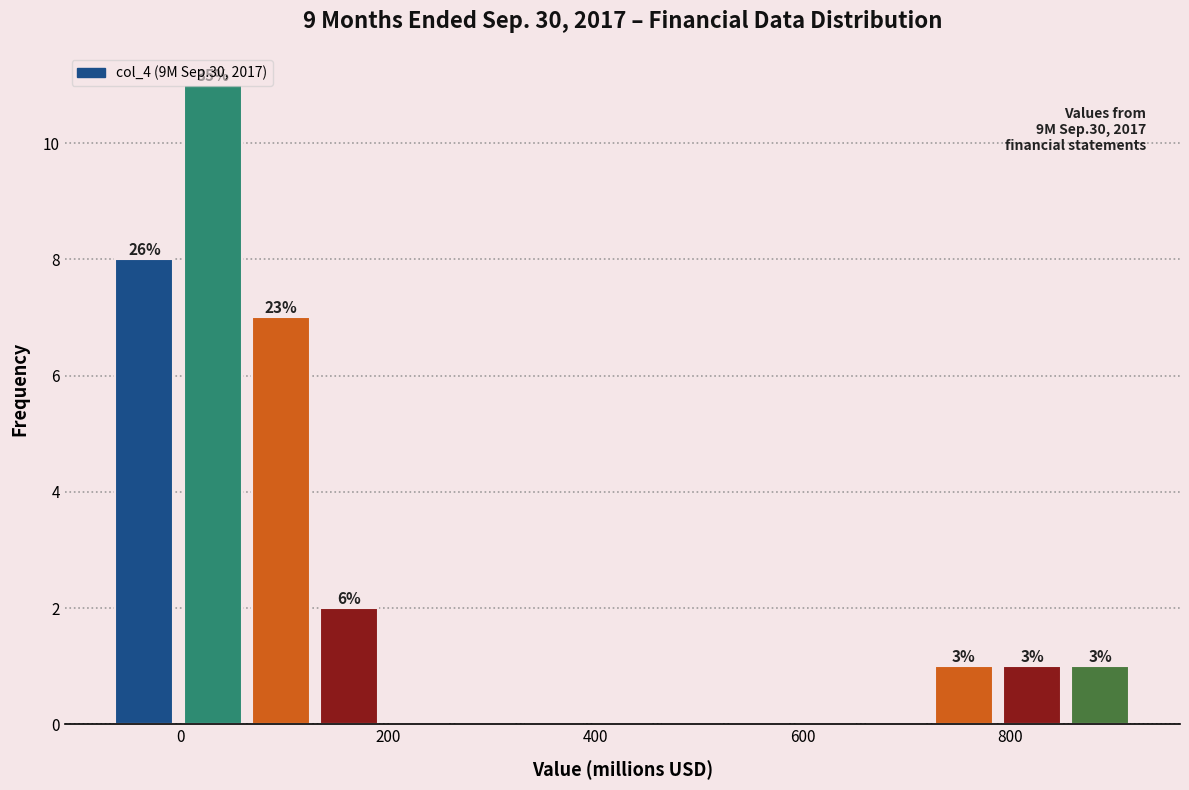

Read against the x-axis, roughly where is the centre of the tallest bar?

40